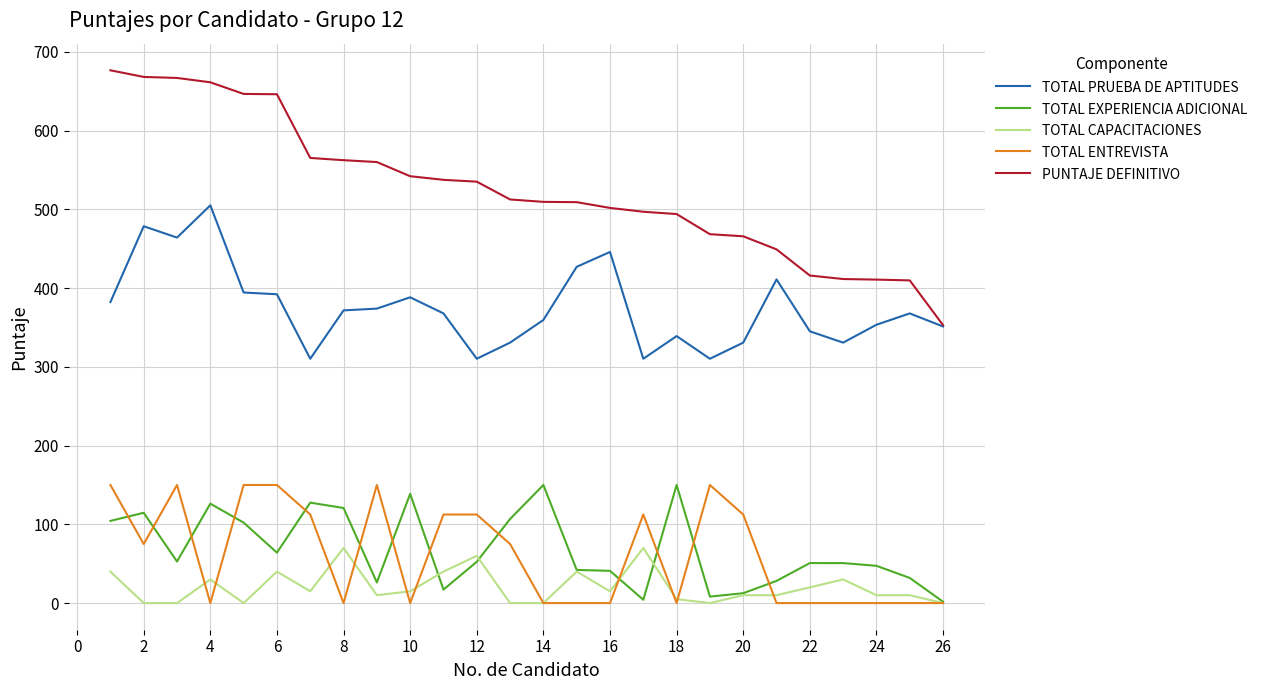

True or false: TOTAL ENTREVISTA and TOTAL PRUEBA DE APTITUDES cross at least once.

False